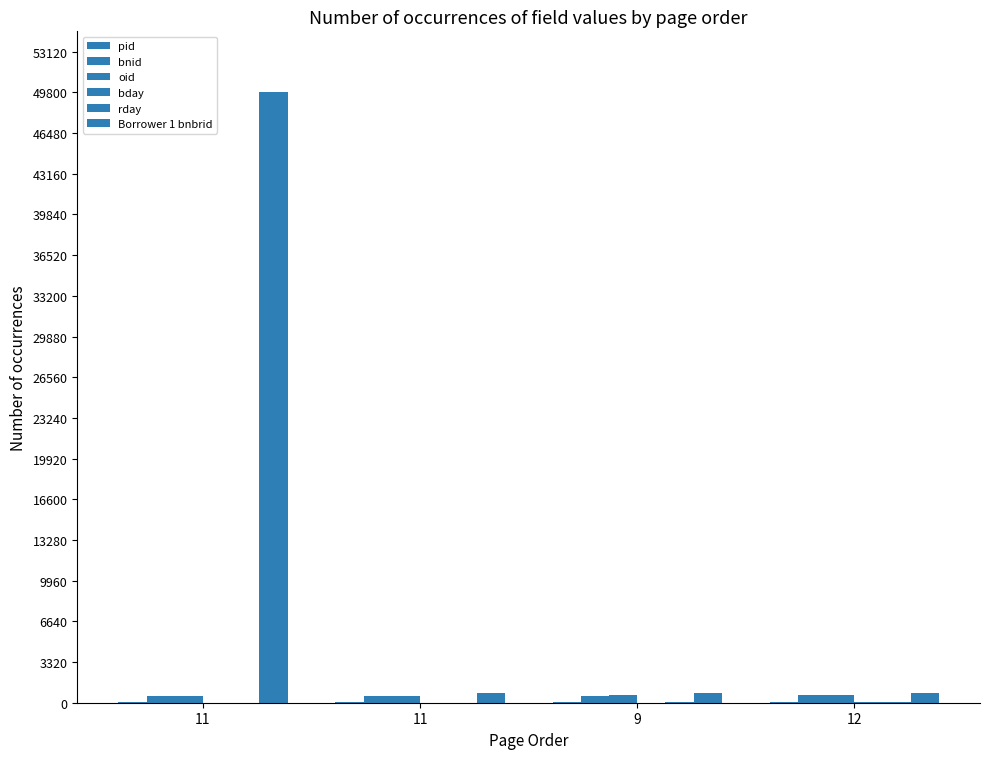

What is the difference between the maximum and minimum values in the rday series?

22